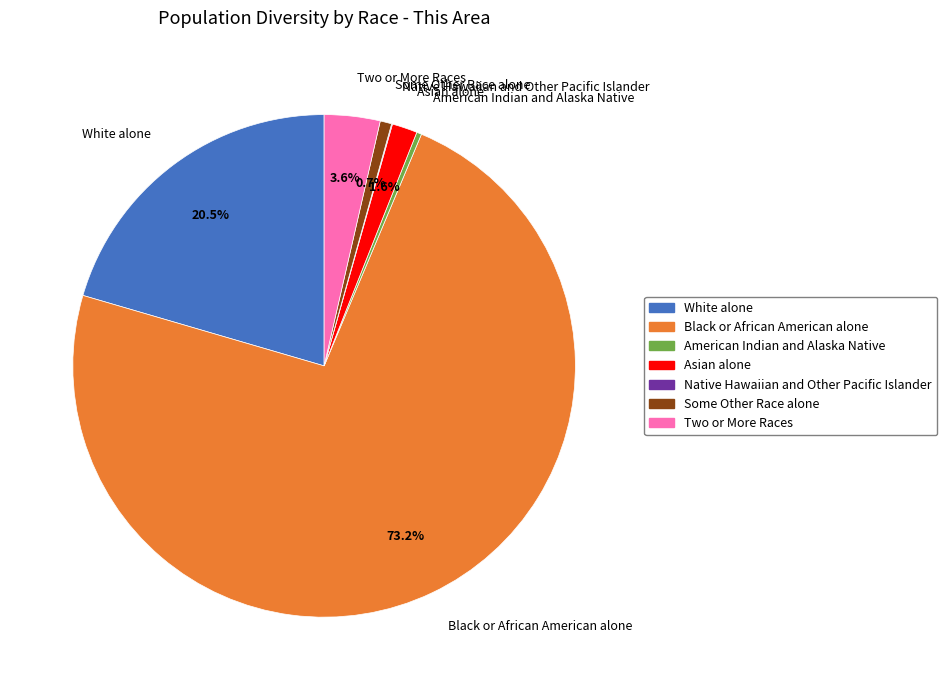

What is the largest slice in the pie chart?

Black or African American alone